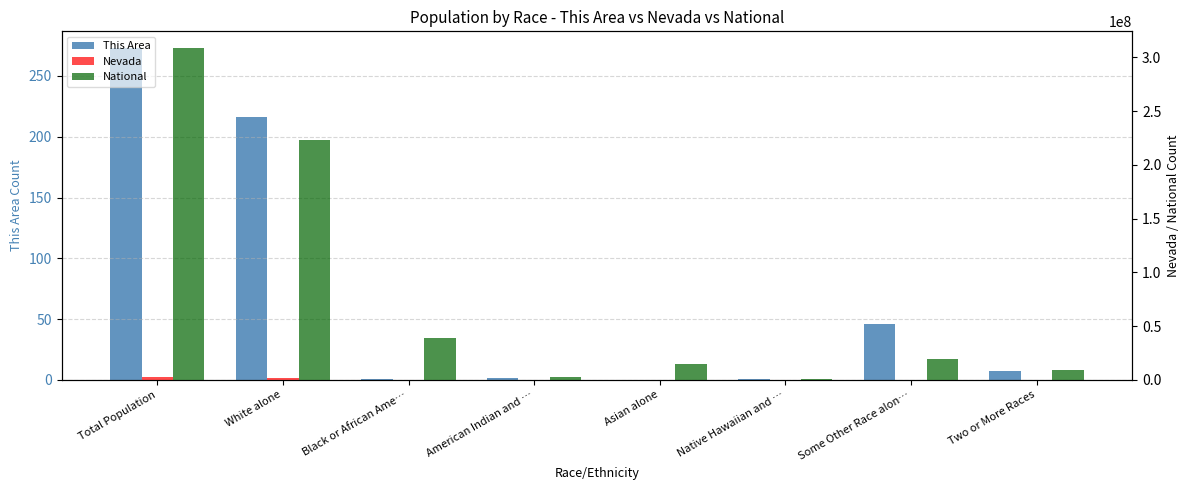

Count the number of categories in the chart.

8